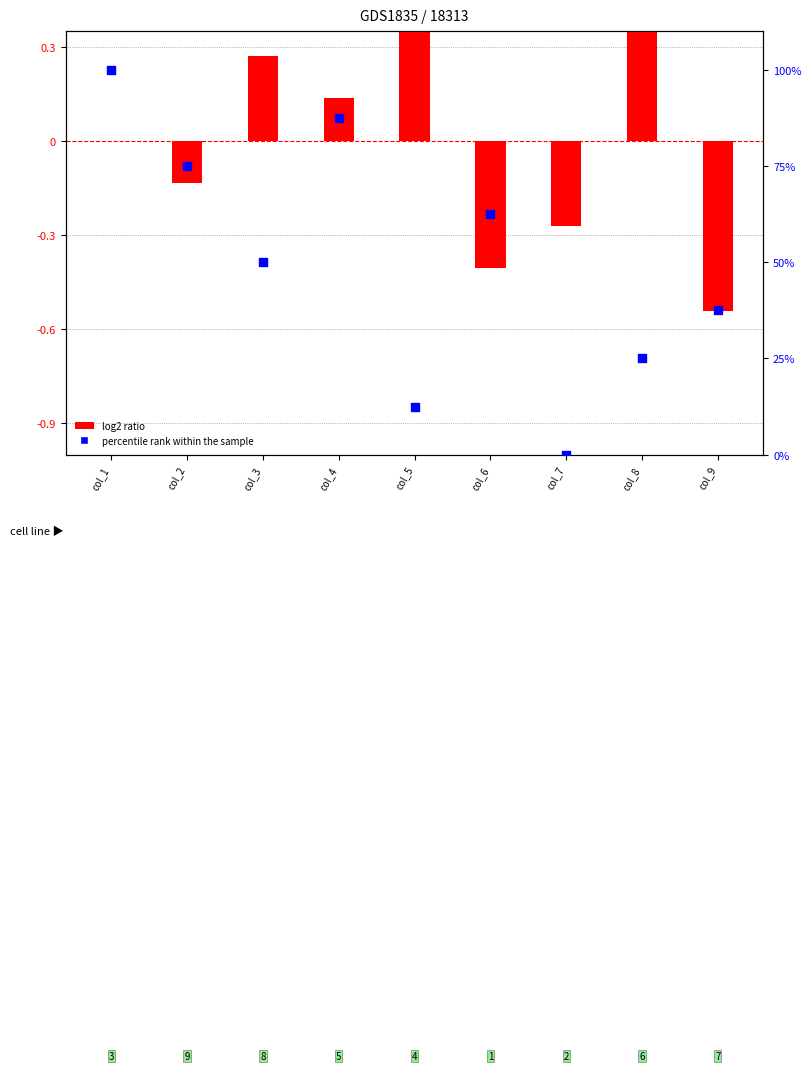

What are all the series names shown in the legend?

log2 ratio, percentile rank within the sample